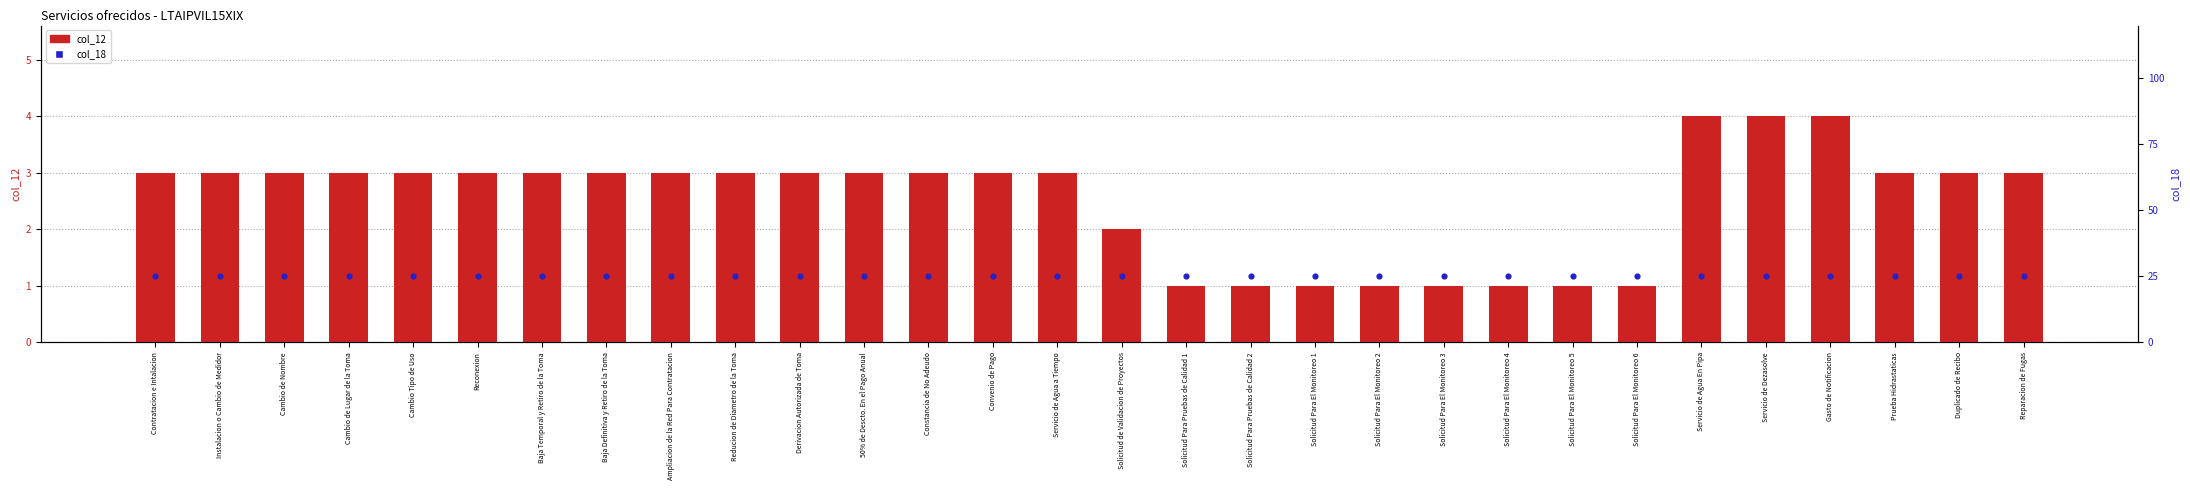

Which series reaches the minimum Y coordinate?

col_12